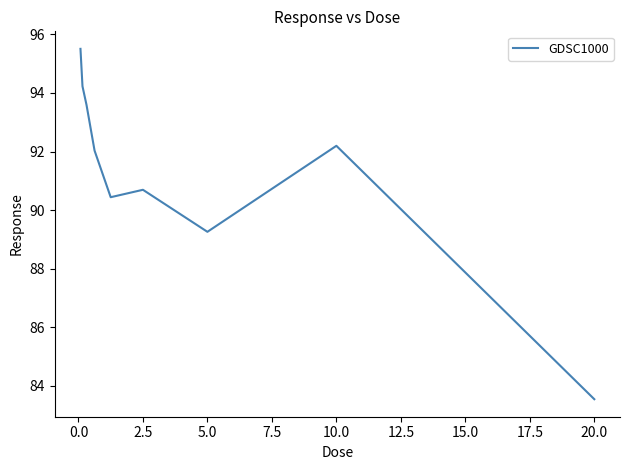

What is the difference between the maximum and minimum values?

12.0